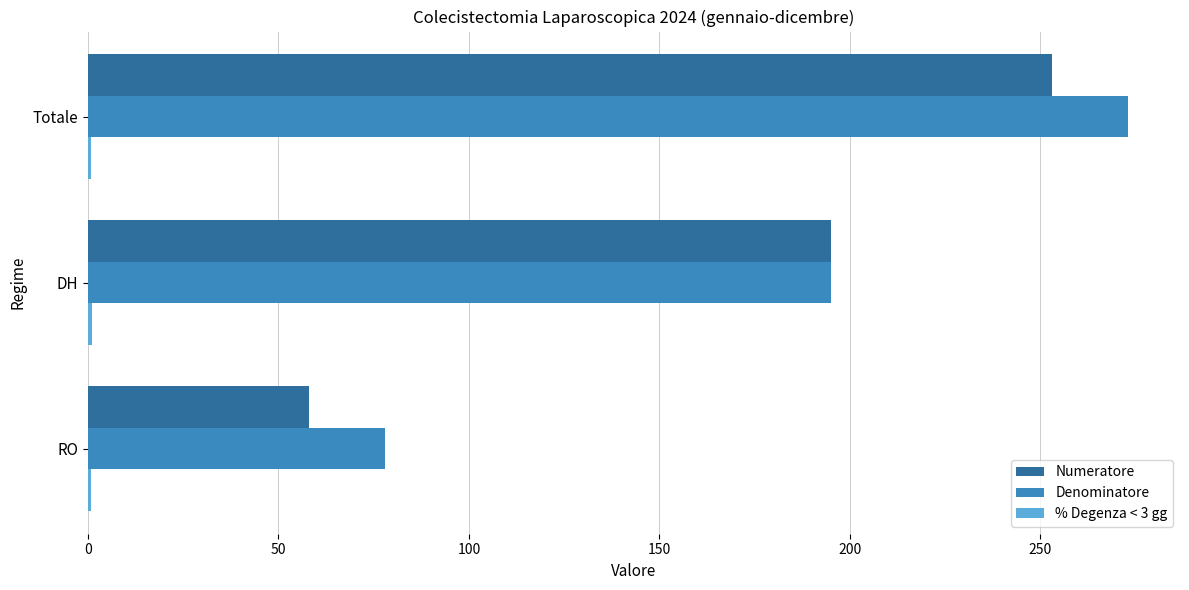

Which series changed the most between DH and Totale?

Denominatore